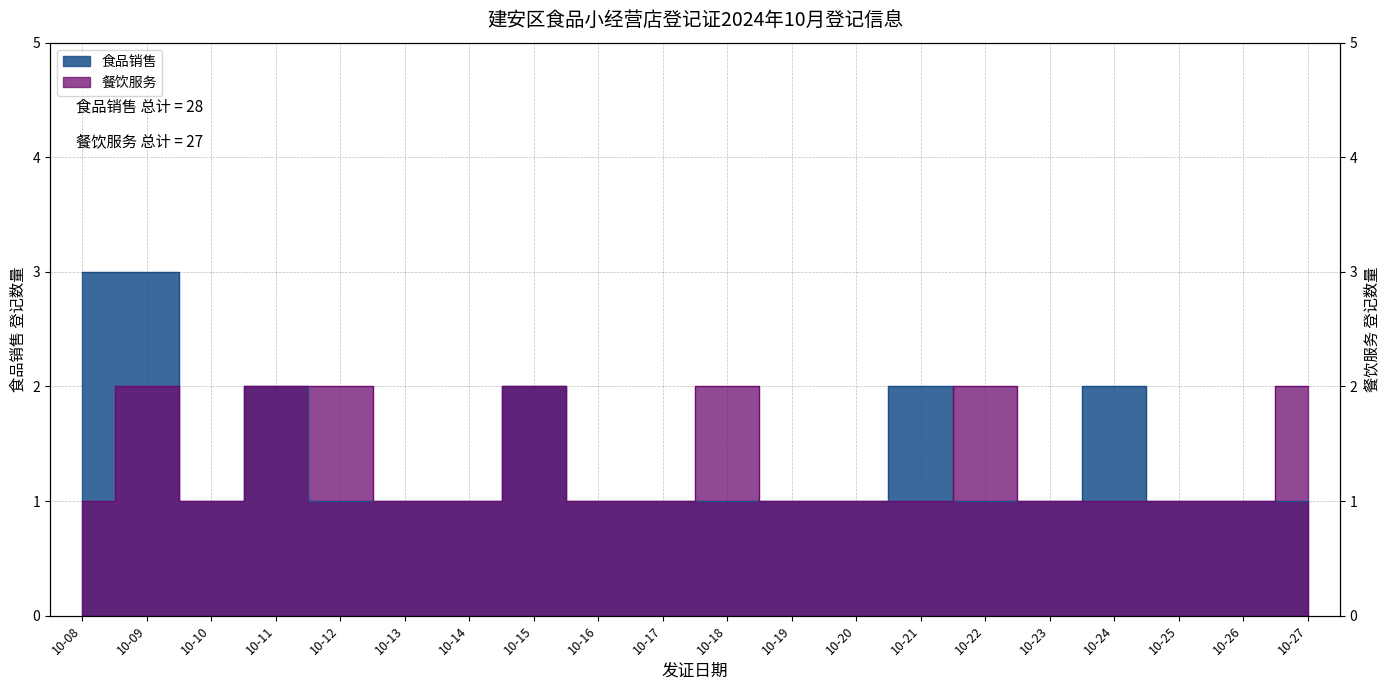

At which label does 食品销售 reach its minimum?

10-10